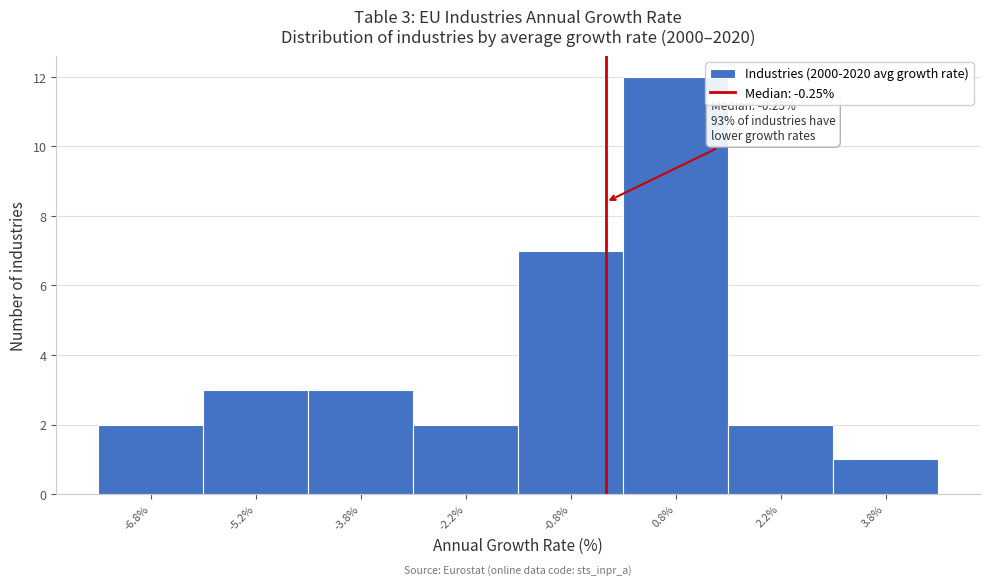

Over which range of the x-axis is the bar tallest?

0.0 to 1.5